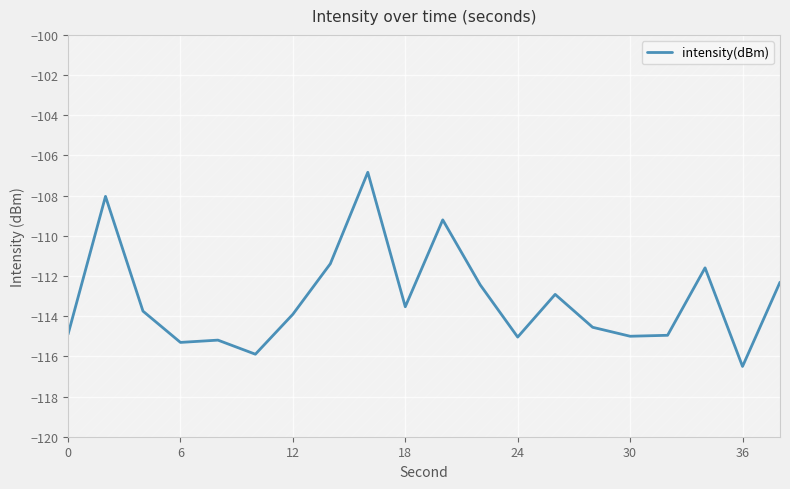

The intensity(dBm) series shows -35.4 at 0. True or false?

False